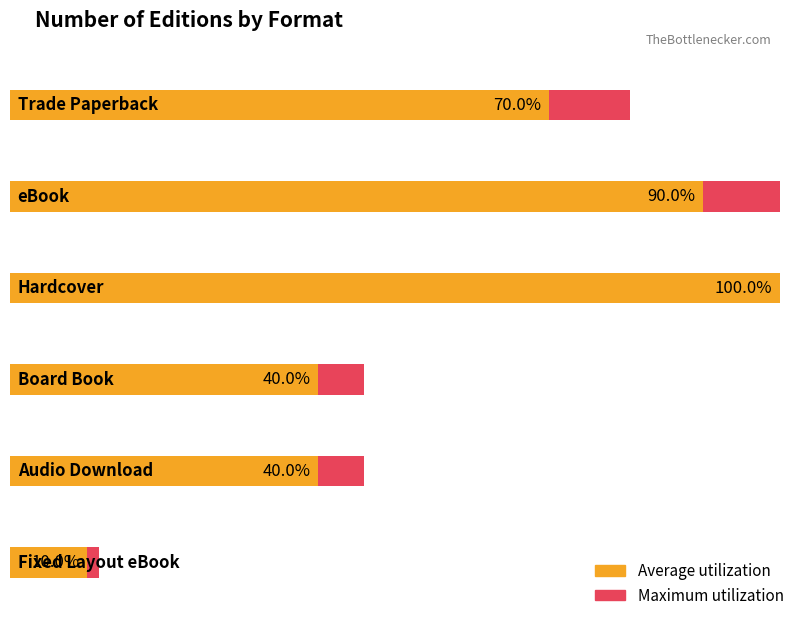

The value at Trade Paperback is 5. True or false?

False